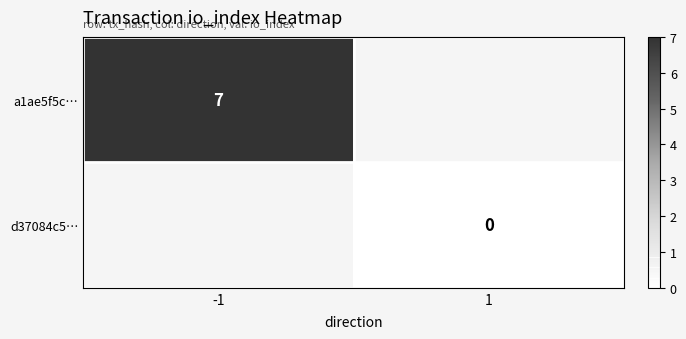

The a1ae5f5c… series shows 7 at -1. True or false?

True